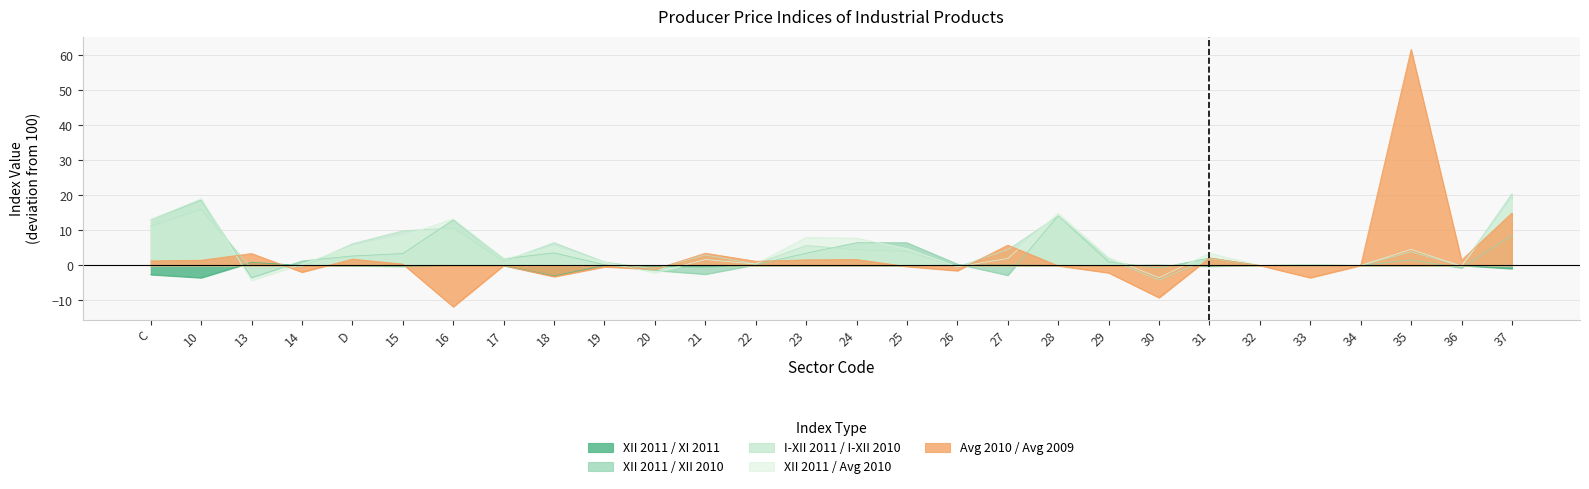

Rank the categories by XII 2011 / Avg 2010 value from lowest to highest.

13, 30, 20, 26, 36, 32, 34, 33, 14, 22, 19, 21, 17, 27, 29, 31, 35, 25, 18, D, 24, 23, 15, C, 16, 28, 37, 10